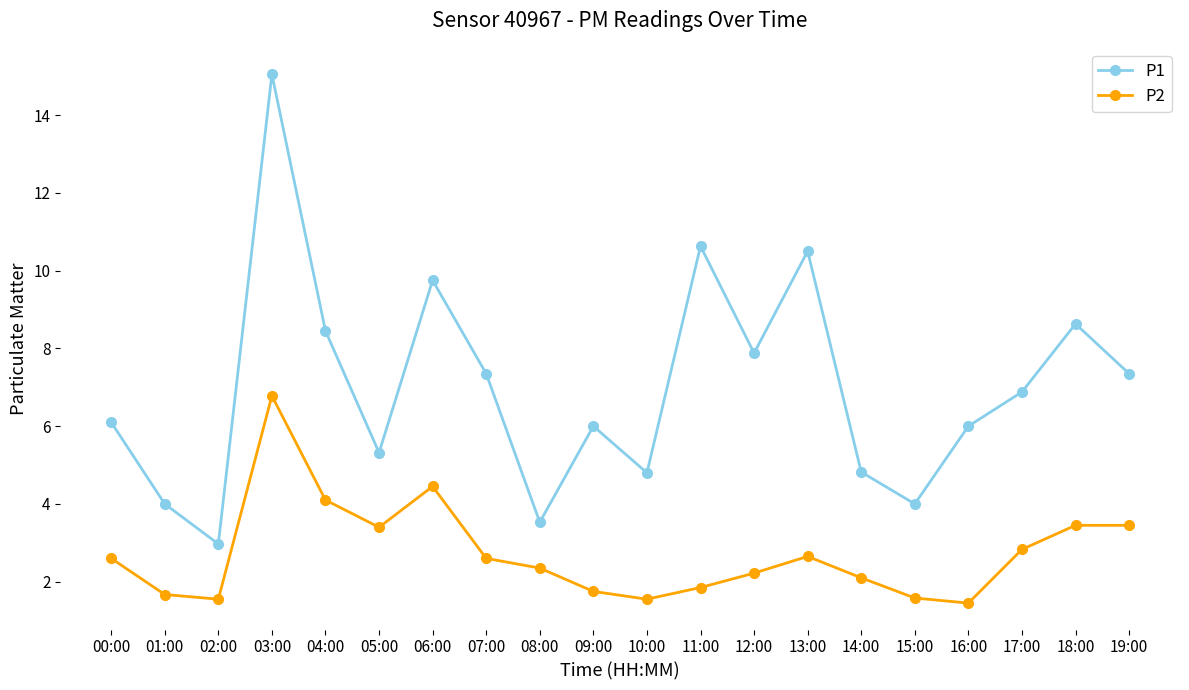

How many lines are shown in the chart?

2